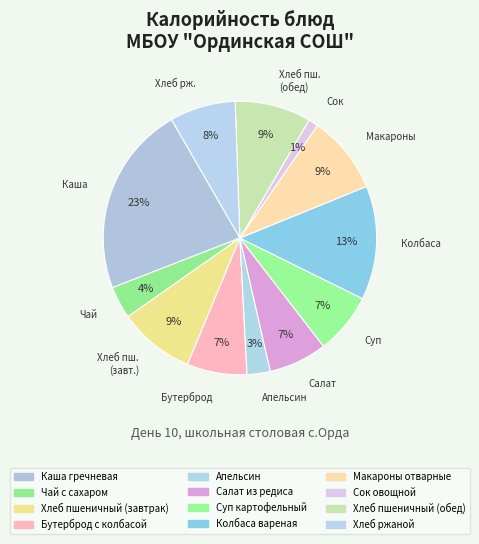

How many segments does this pie chart have?

12